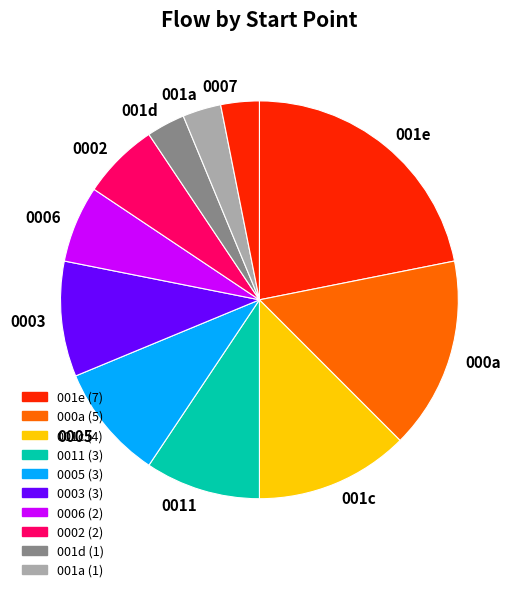

True or false: 0002 accounts for 16% of the total.

False